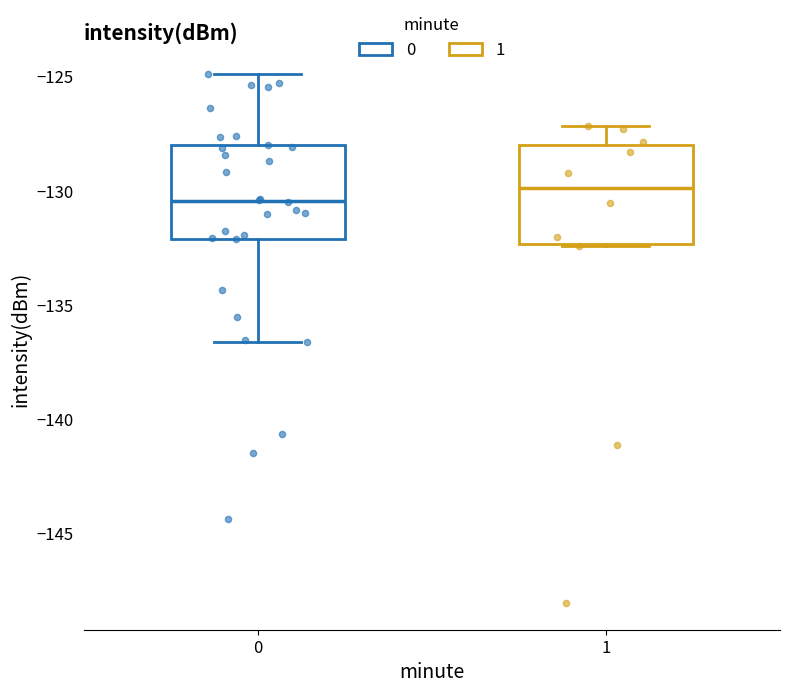

Reading left to right, read every box against the y-axis: the position of its median line, the range the box covers, and the ends of its whiskers. The values are not printed on the chart, so give them approximately, as read against the axis.

0: median -130.5, box -132.0 to -128.0, whiskers -136.5 to -125.0
1: median -130.0, box -132.5 to -128.0, whiskers -132.5 to -127.0